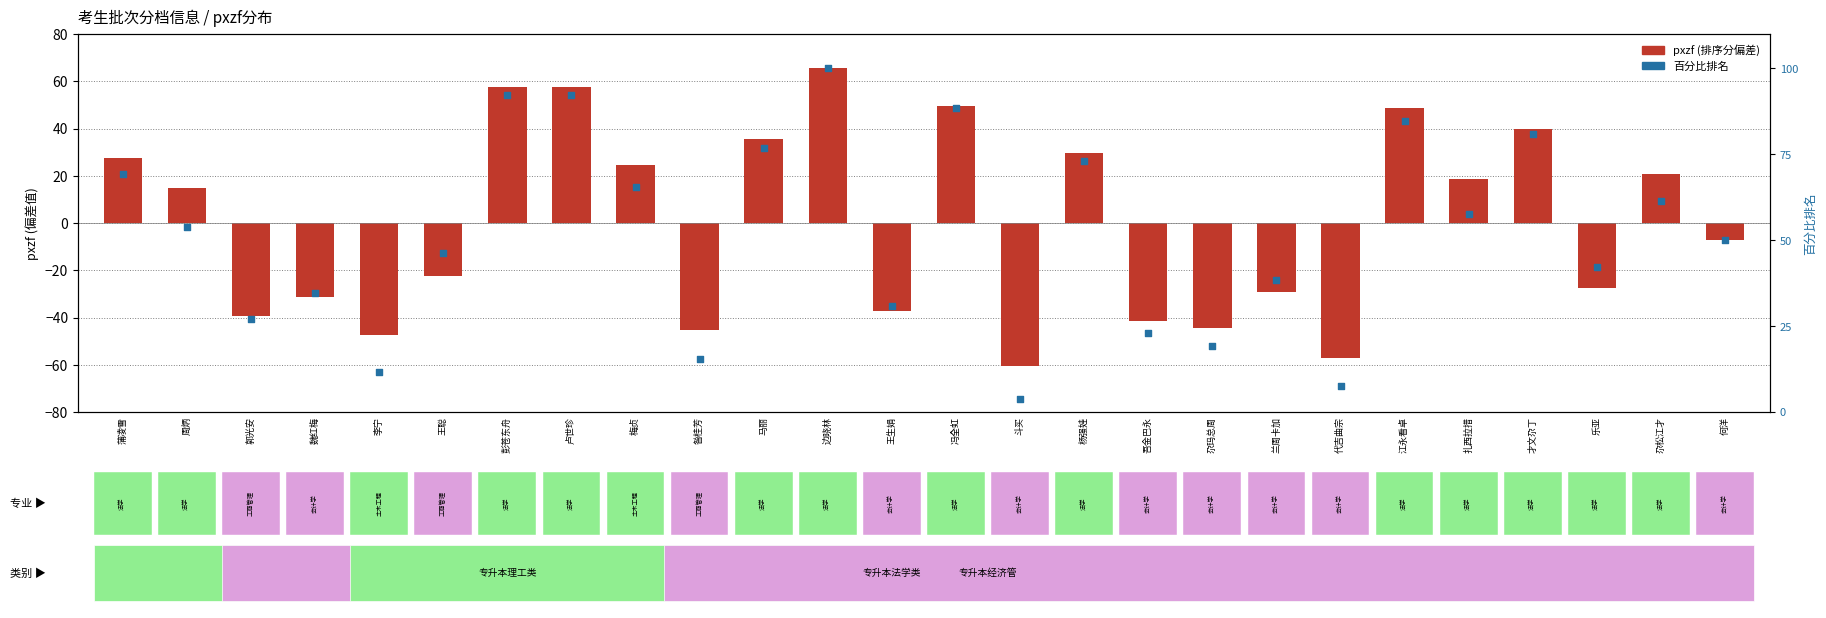

At how many categories does at least one series exceed 90?

3